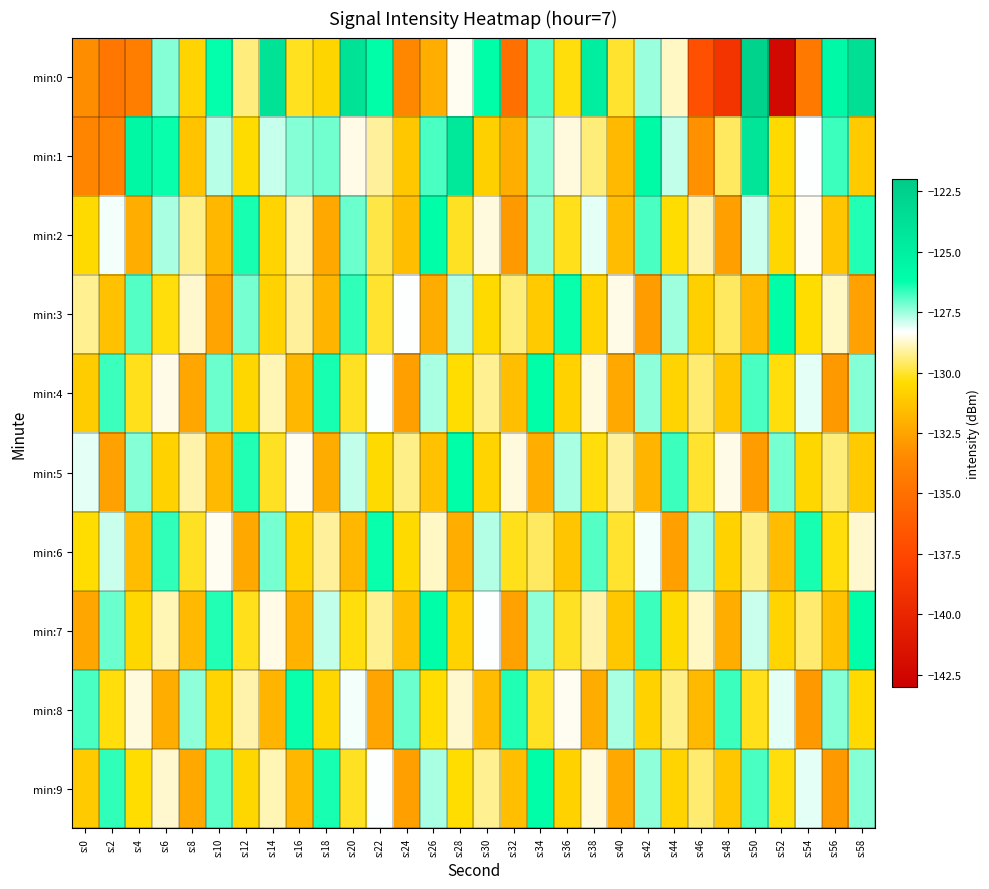

Between s:26 and s:50, which is larger?

s:50